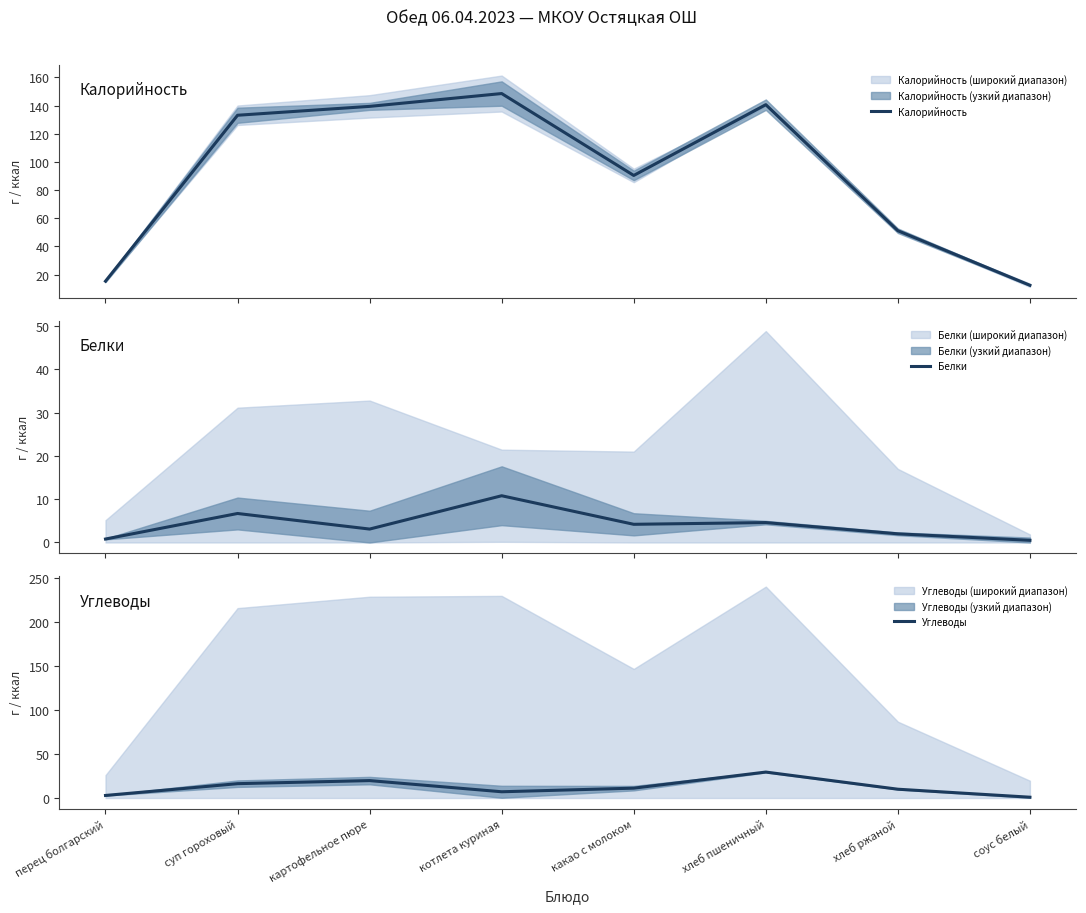

What is the label of the 1st point from the right?

соус белый